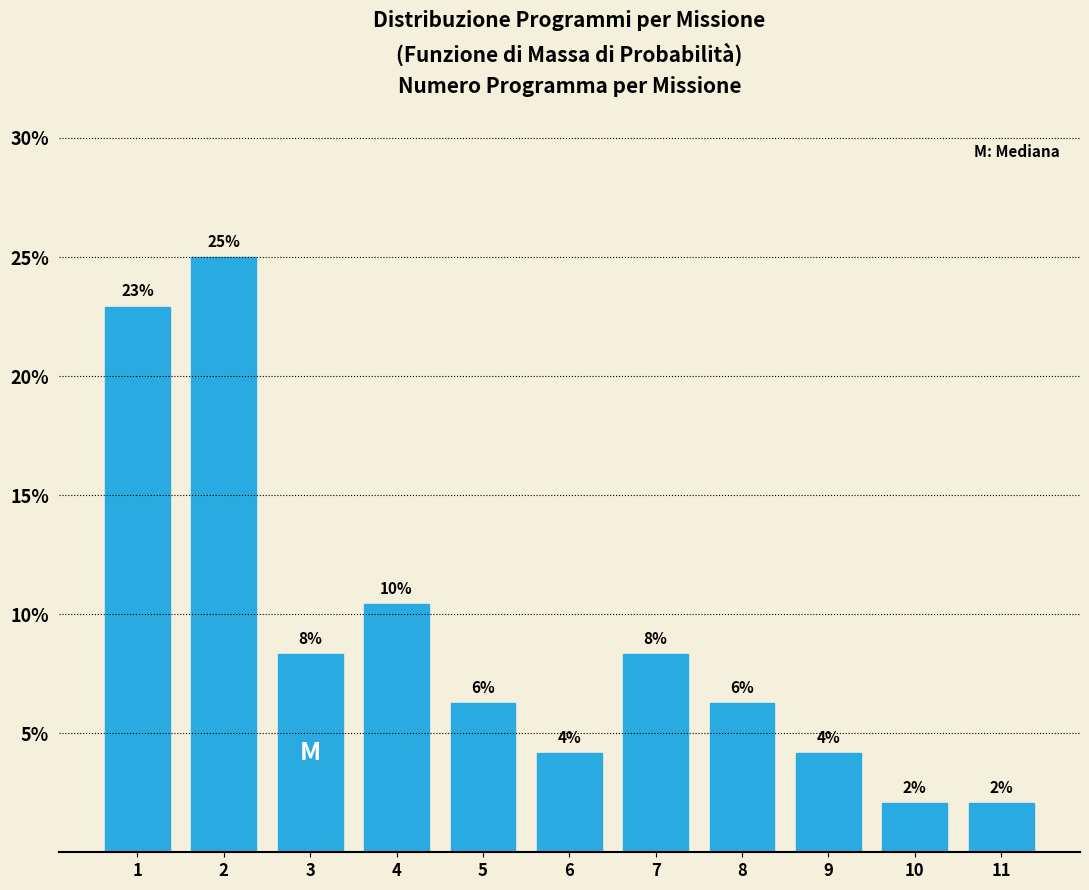

Does the chart contain any negative values?

No